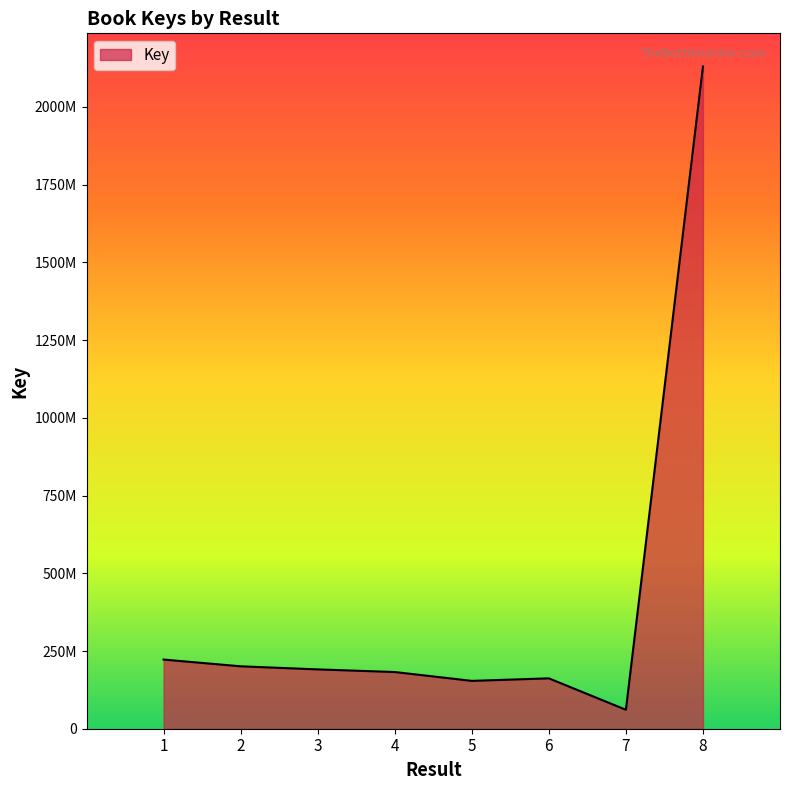

Does the chart display data point markers on the line(s)?

No